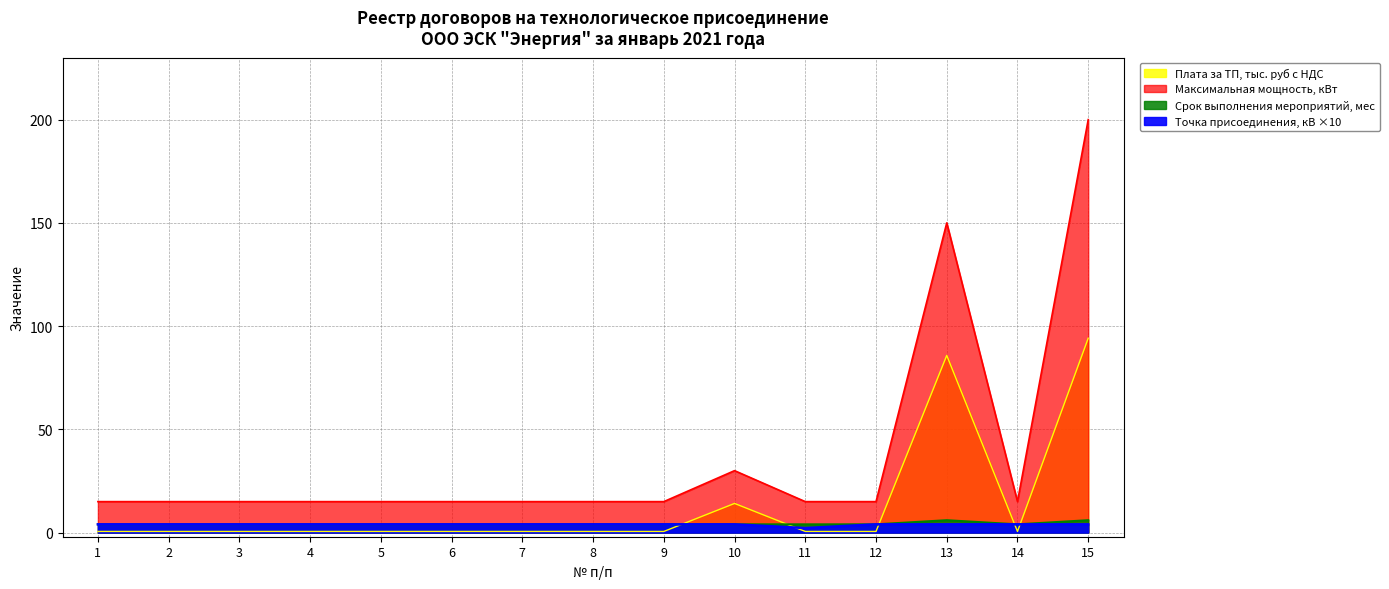

Is it true that Максимальная мощность, кВт equals 8.5 at 4?

False